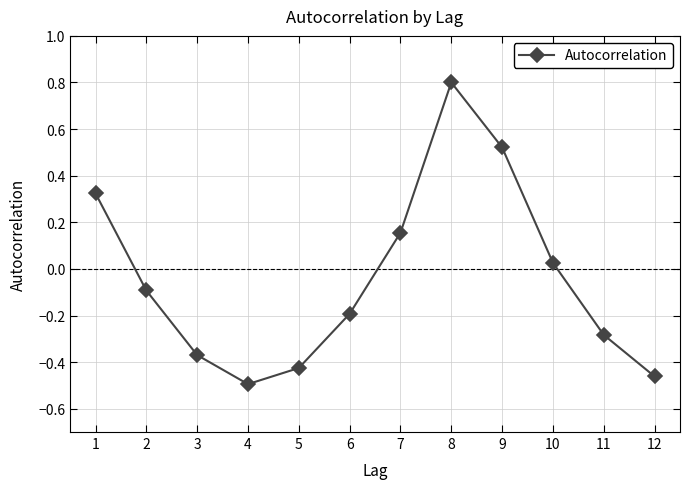

Where is the data nearest to the value 0?

10